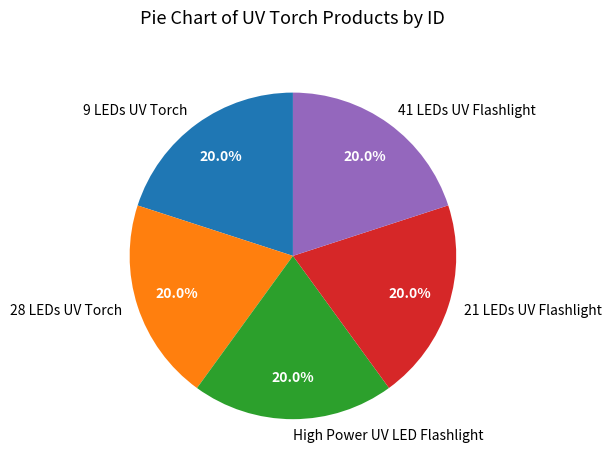

How many slices are in this pie chart?

5